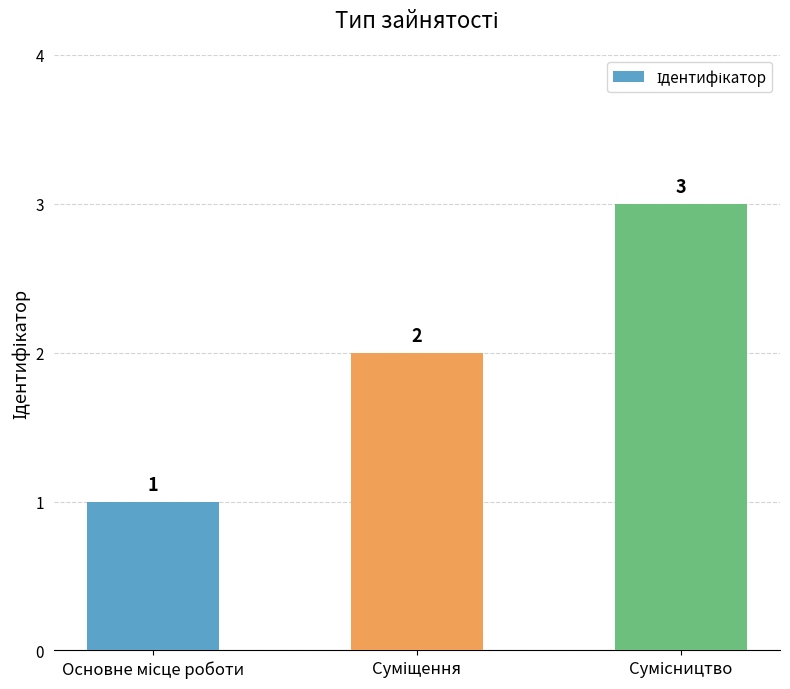

What is the difference between the maximum and minimum values?

2